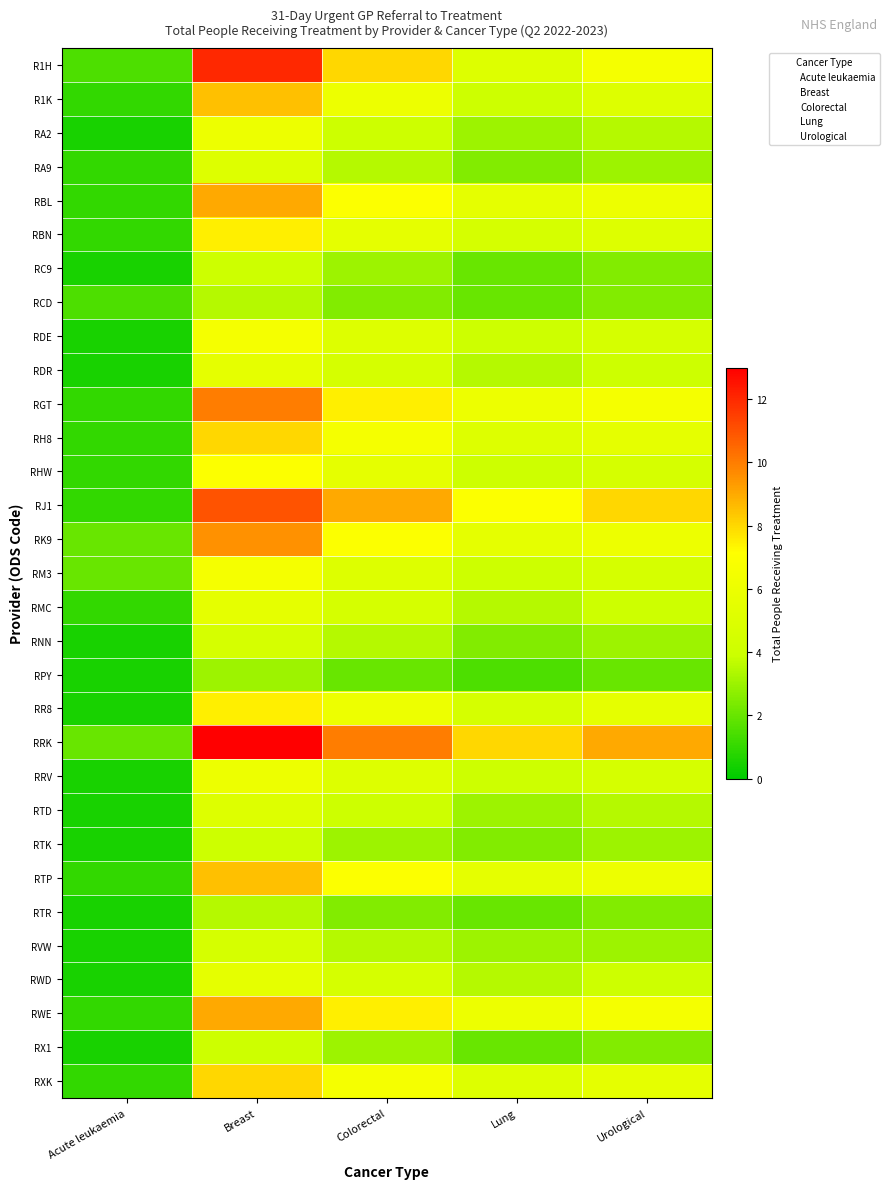

At which category is the sum across all series the highest?

Breast